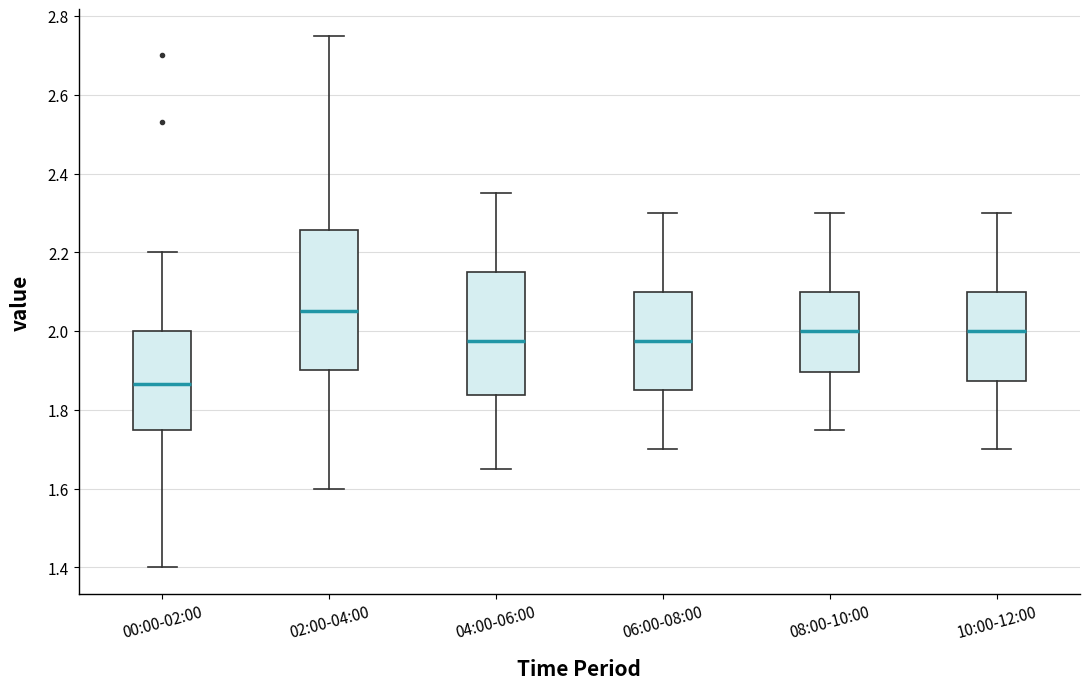

Comparing the boxes themselves (not the whiskers), which one is the tallest?

02:00-04:00